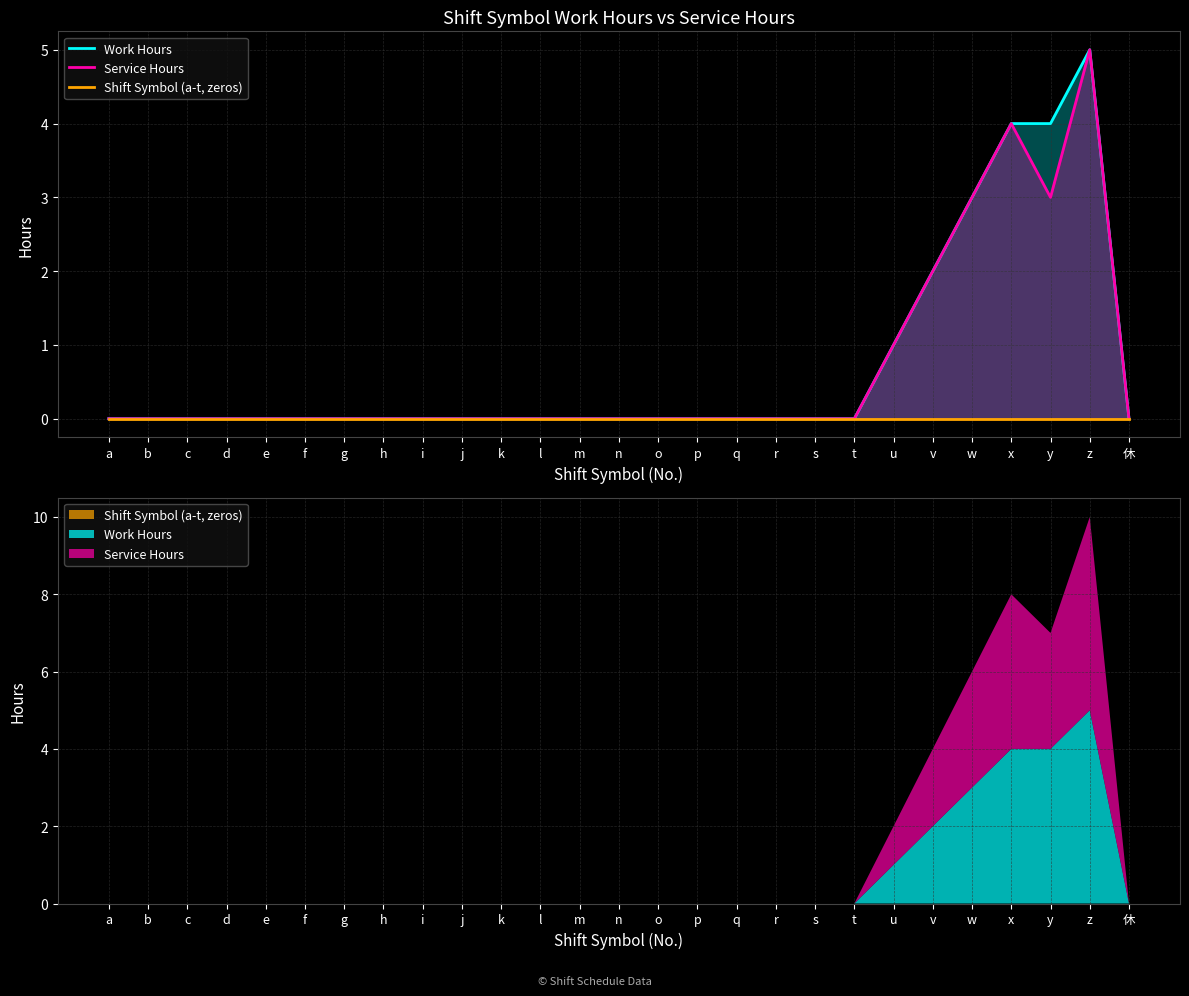

List the labels in order of Work Hours value, largest first.

z, x, y, w, v, u, a, b, c, d, e, f, g, h, i, j, k, l, m, n, o, p, q, r, s, t, 休